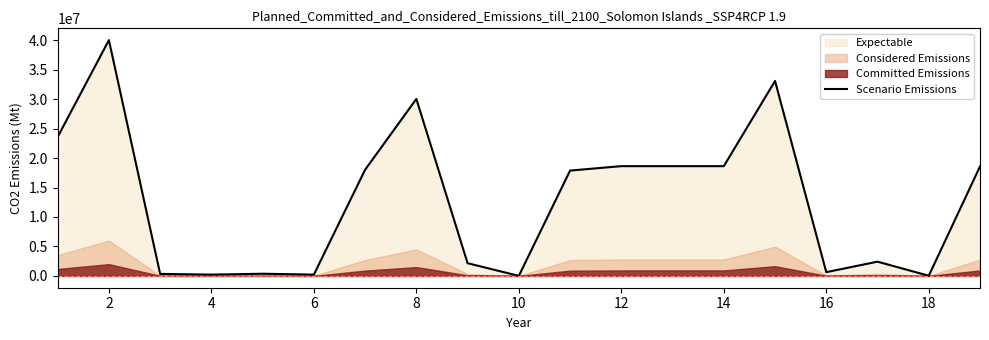

What is the highest value of the Scenario Emissions series?

40000000.0